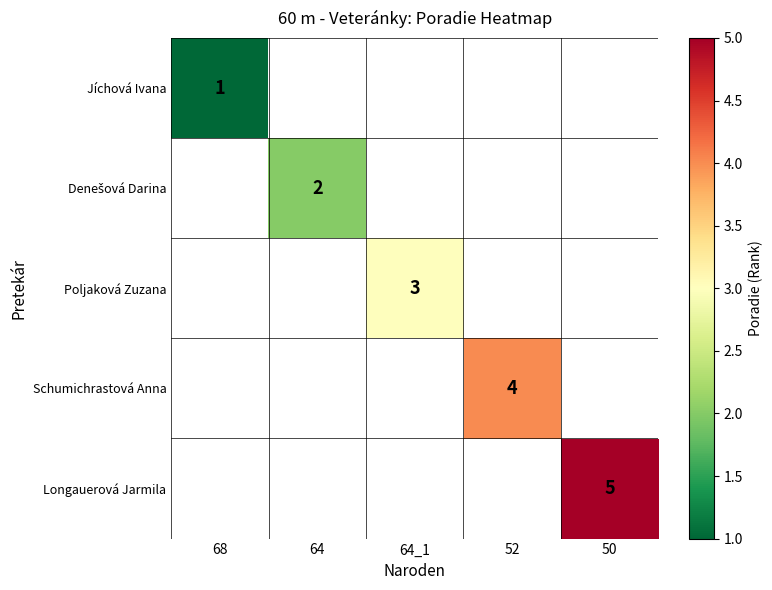

How many distinct data groups are displayed?

5